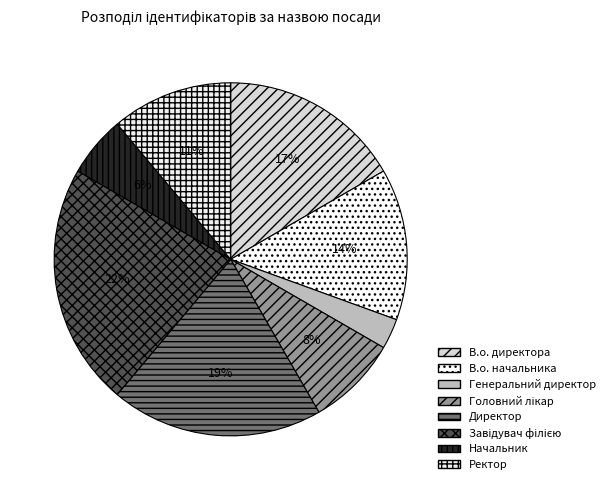

What percentage is the Директор slice, to the nearest percent?

19%